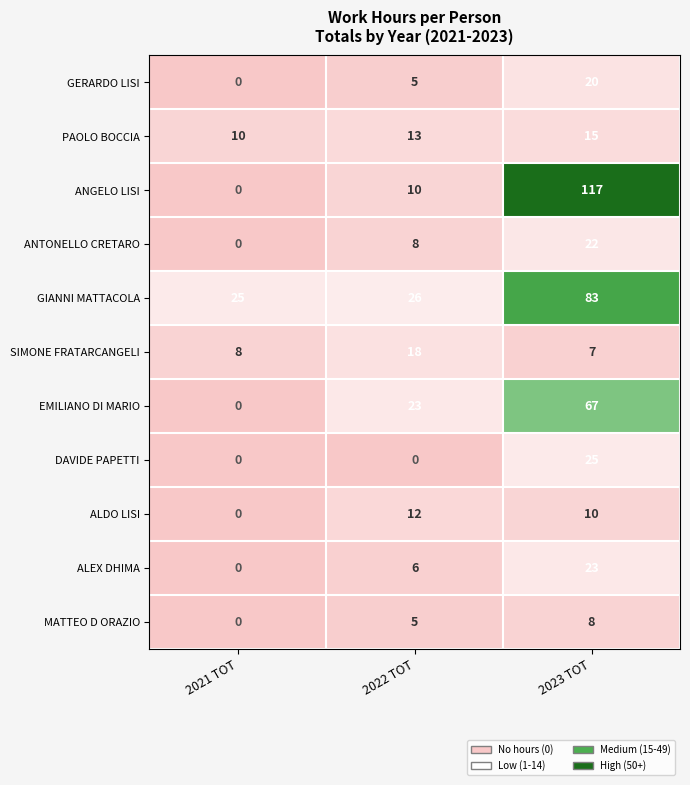

At which label does ALDO LISI reach its peak?

2022 TOT